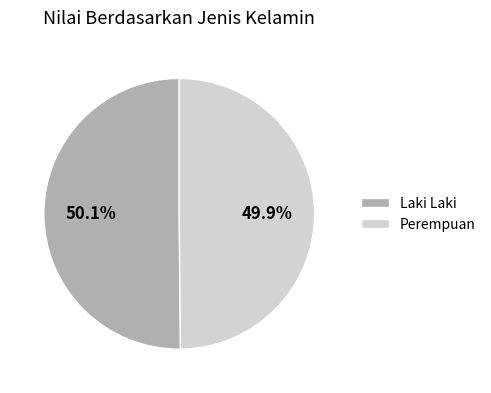

How much of the chart is everything except Laki Laki?

49.9%